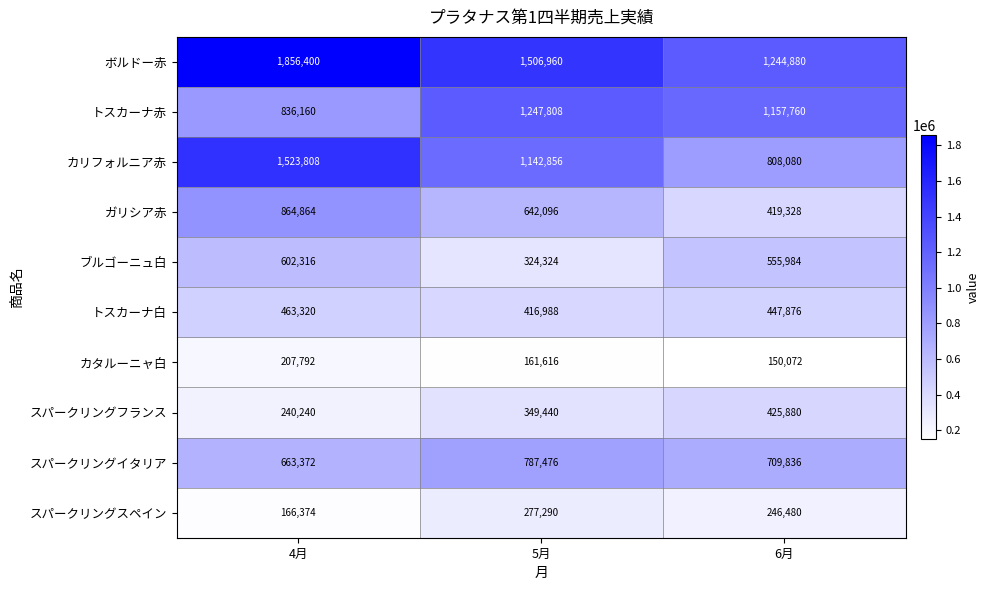

At which label is カタルーニャ白 closest to 178932?

5月